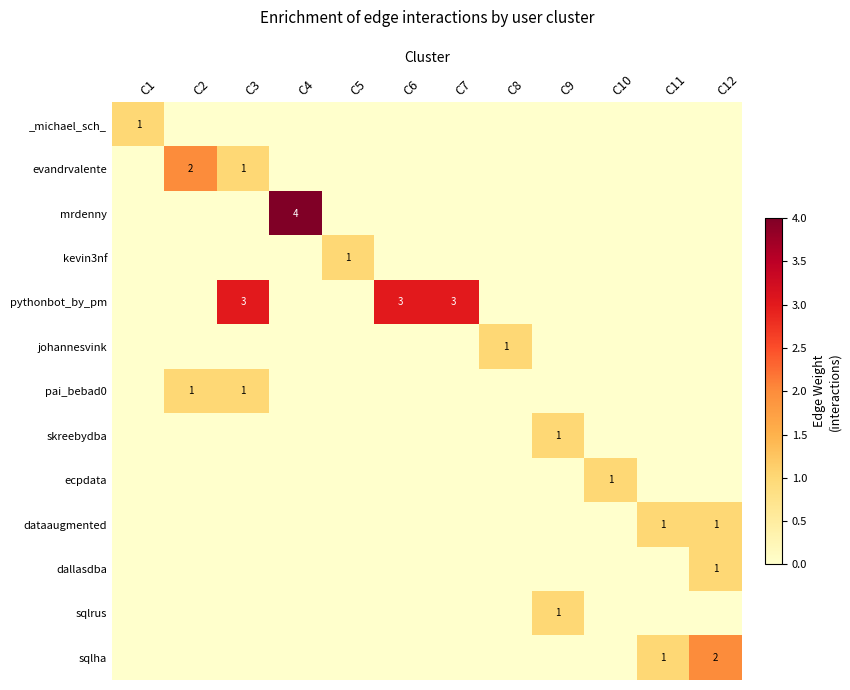

At which category does the chart reach its minimum across all series?

C2